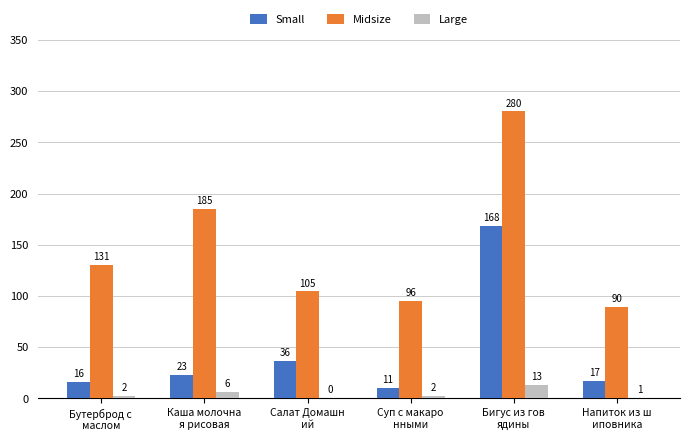

What is the highest value of the Small series?

168.4